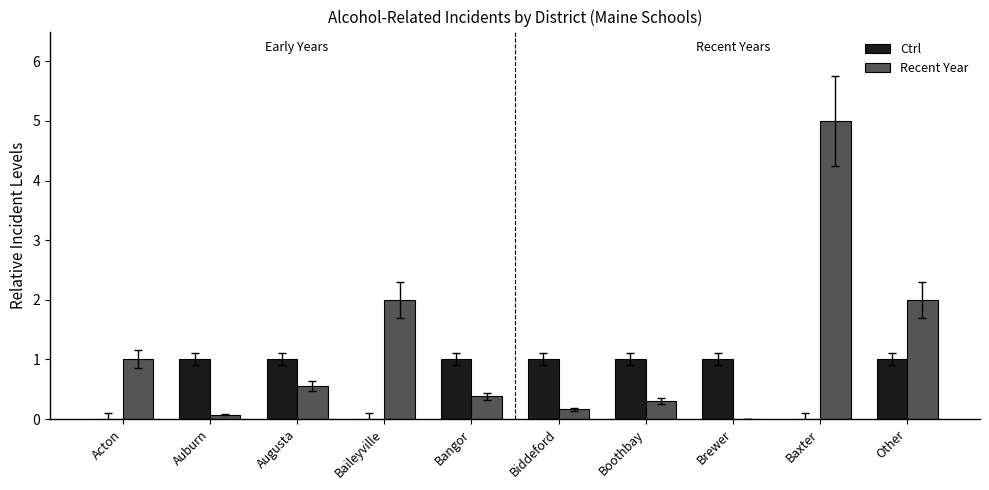

What is the approximate value of Ctrl at Brewer?

1.0